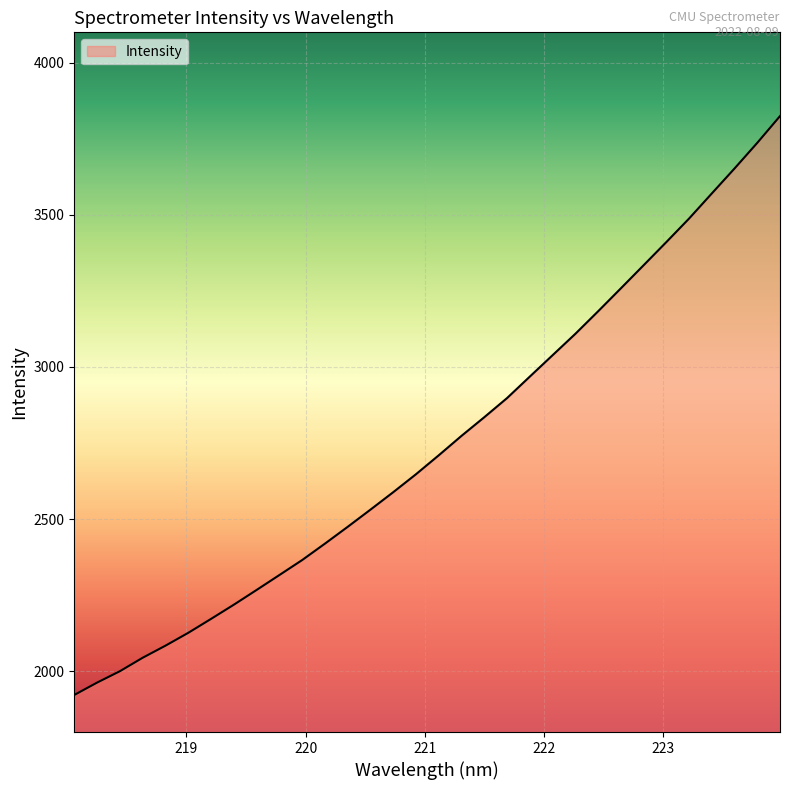

What is the average value?

2747.7